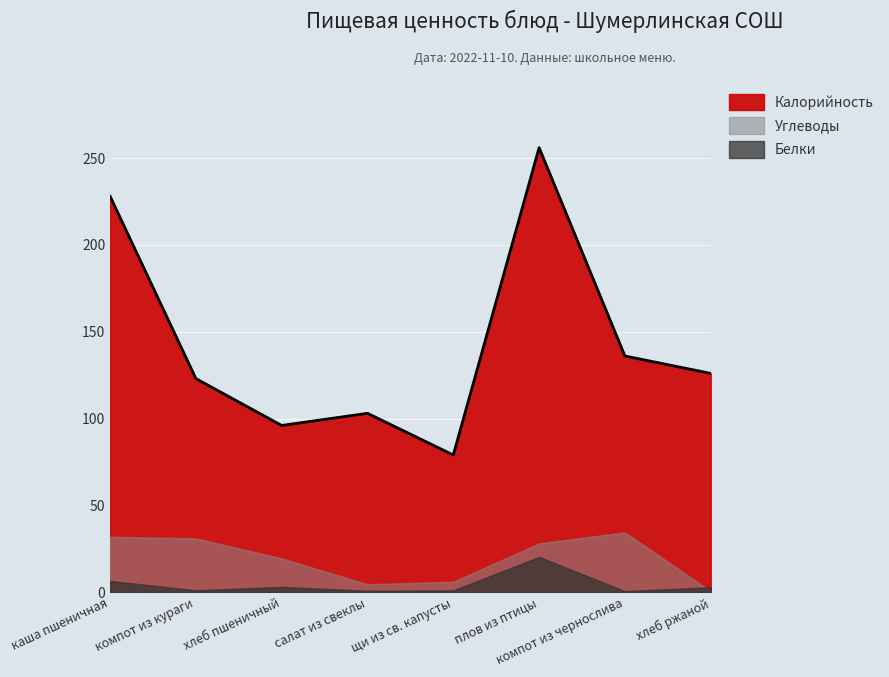

Read the Калорийность value at компот из чернослива.

136.0